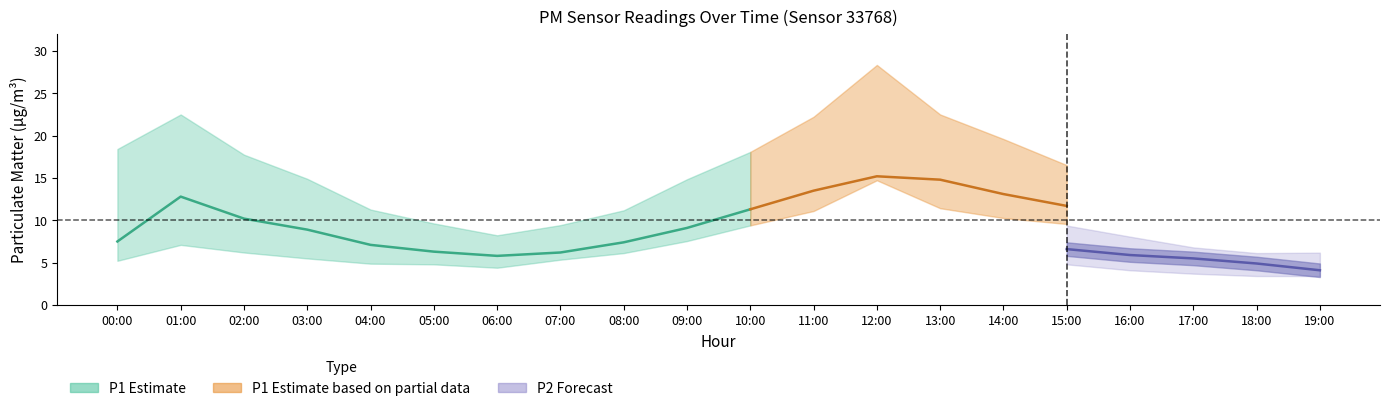

What is the label of the 13th point from the right?

07:00